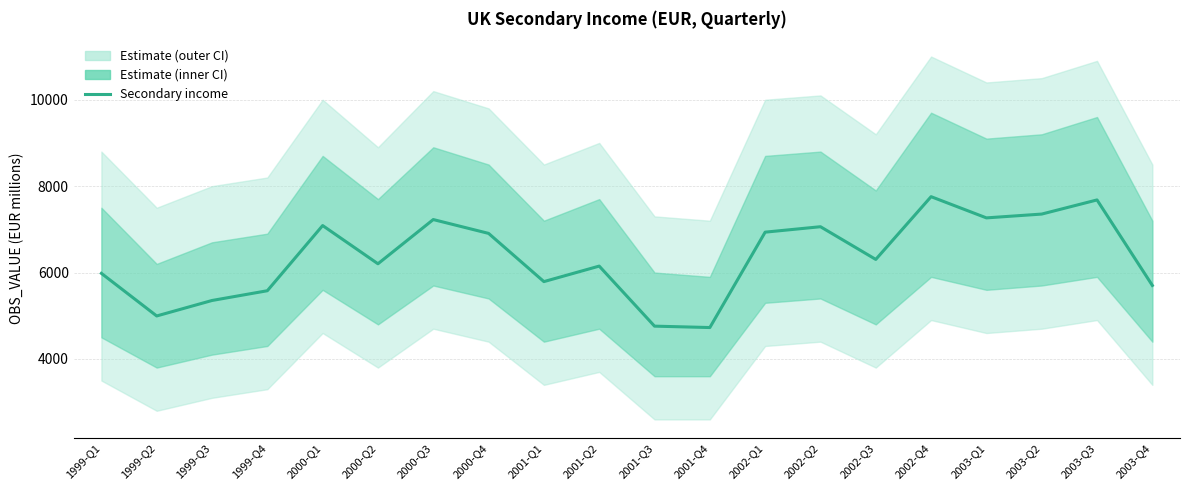

The chart shows a value of 4759.4 at 2001-Q3. True or false?

True